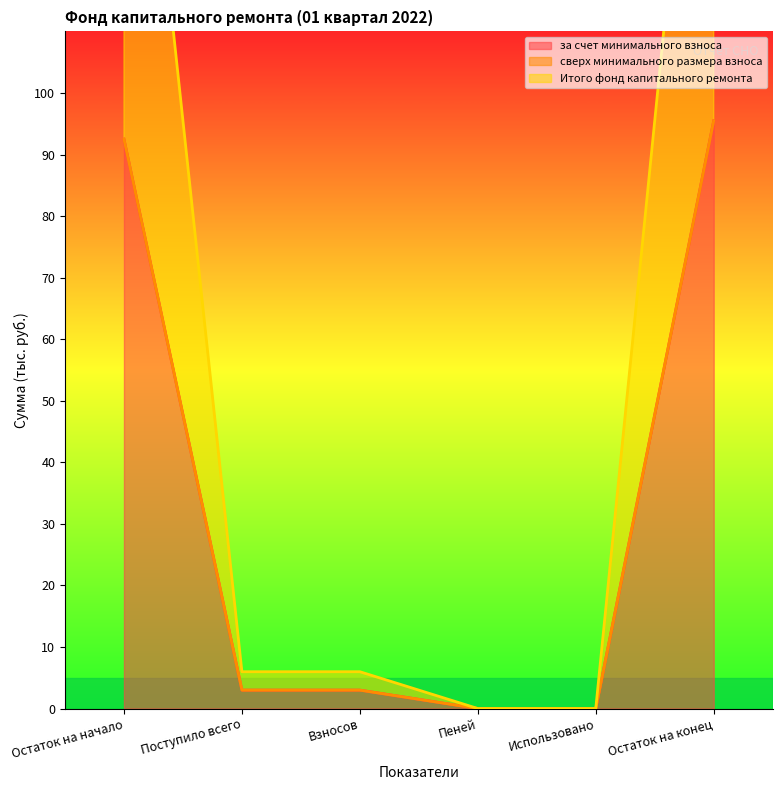

Which has a higher value, Поступило всего or Взносов?

Поступило всего